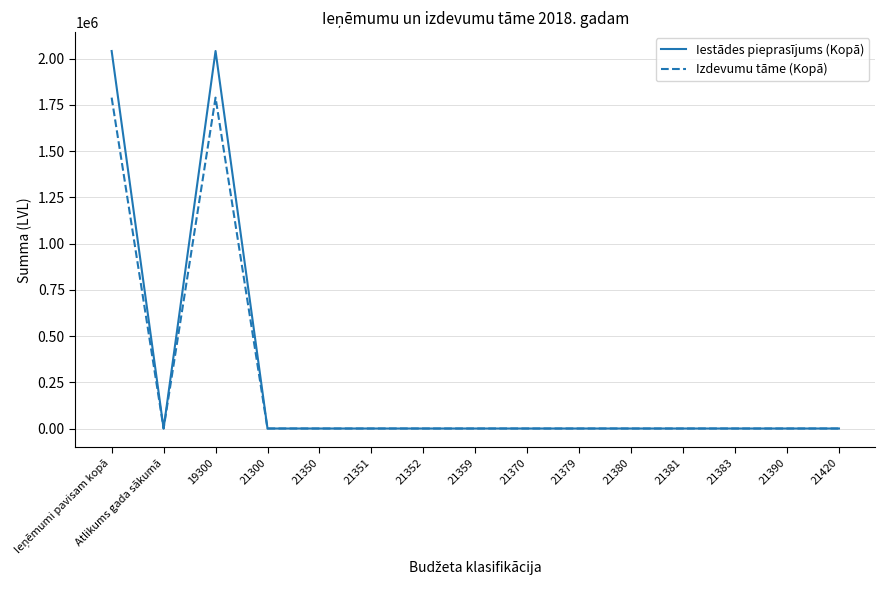

At which category does Iestādes pieprasījums (Kopā) reach its first local valley?

Atlikums gada sākumā